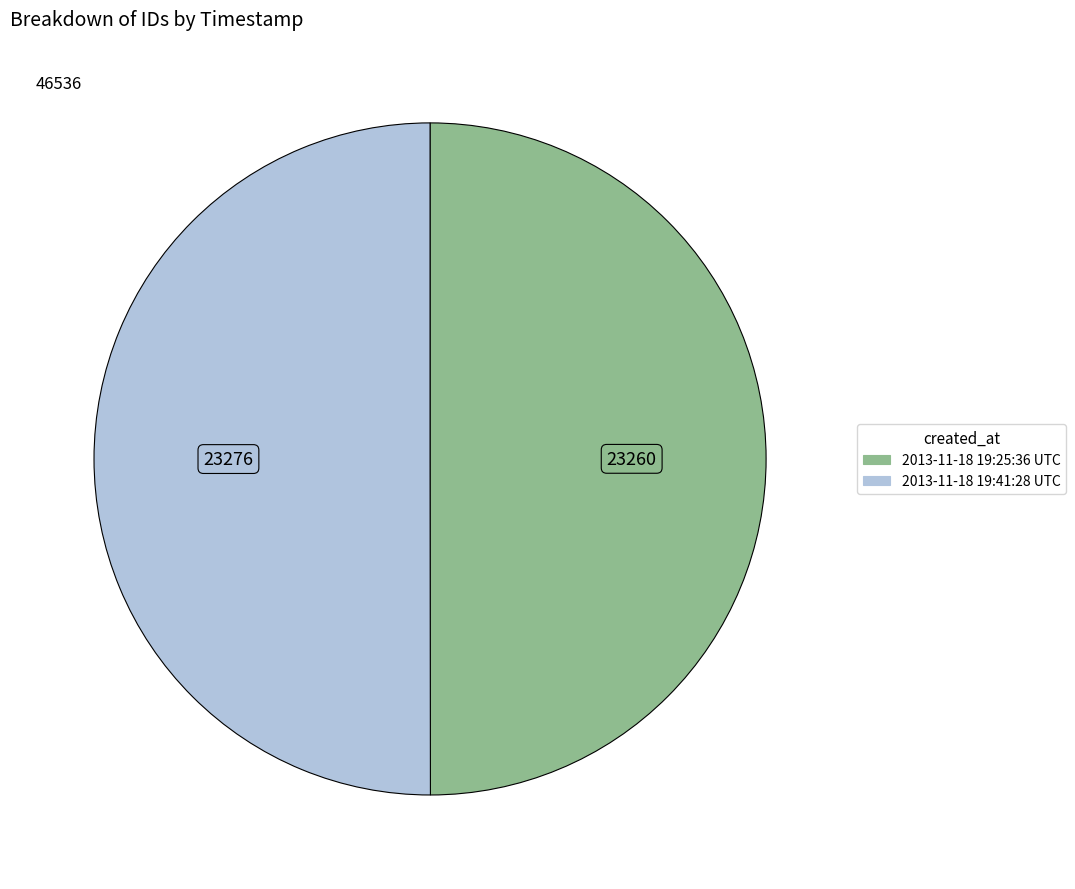

What is the ratio of the value at 2013-11-18 19:41:28 UTC to the value at 2013-11-18 19:25:36 UTC?

1.0